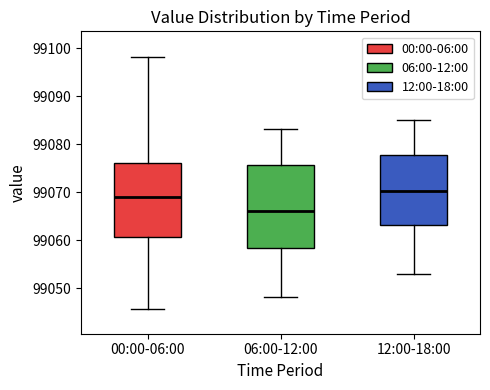

Which box is the tallest, from its lower edge to its upper edge?

06:00-12:00